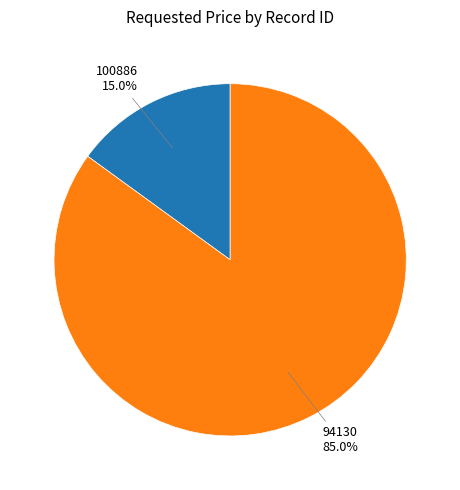

What is the ratio of the value at 94130 to the value at 100886?

5.7